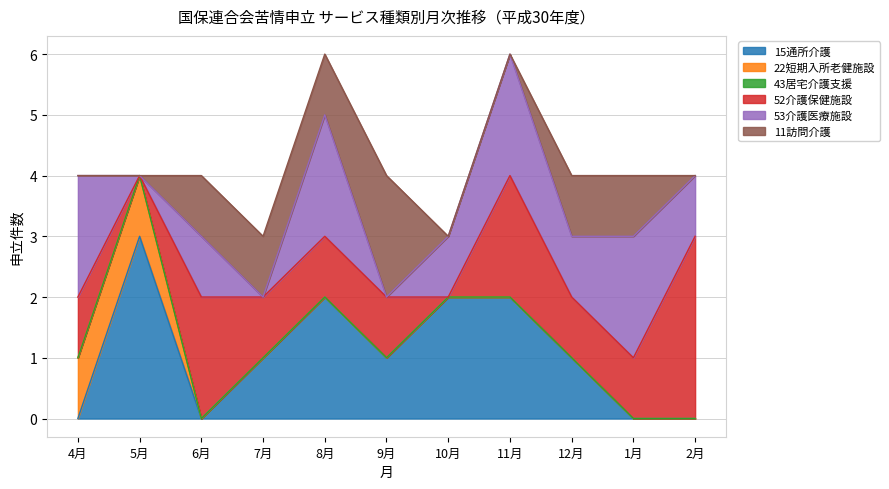

Rank the series at 1月 from lowest to highest value.

15通所介護, 22短期入所老健施設, 43居宅介護支援, 52介護保健施設, 11訪問介護, 53介護医療施設